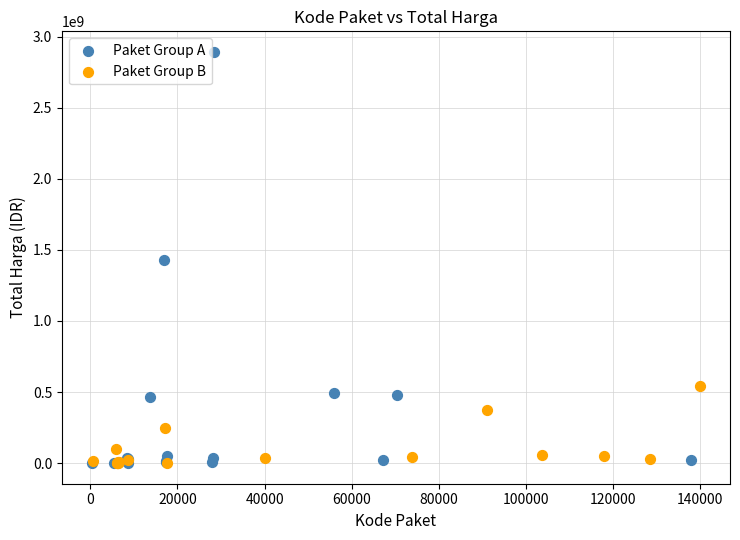

Which series reaches the maximum Y coordinate?

Paket Group A